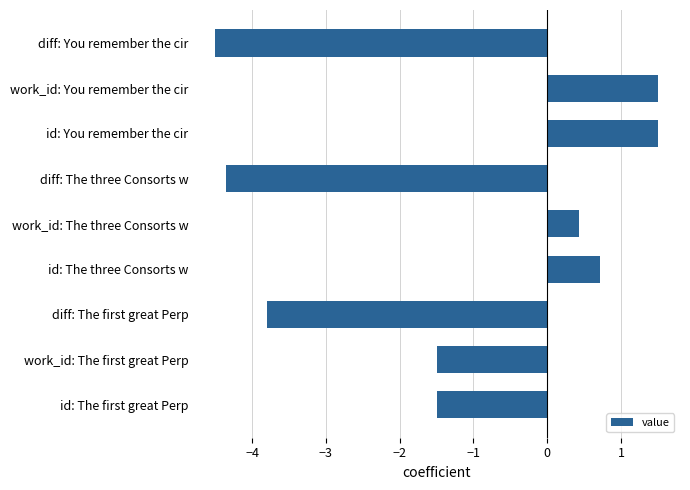

What is the sum of all values?

-11.5